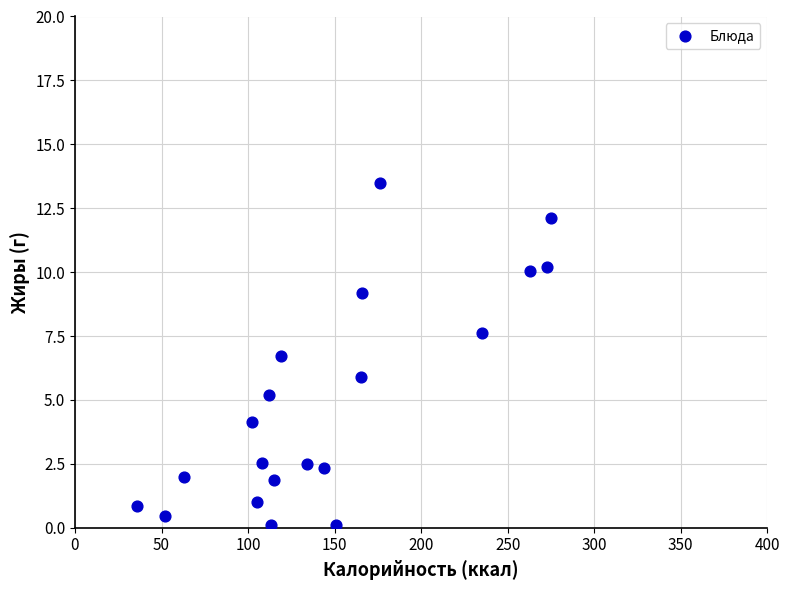

What is the range of Y values (max minus min)?

13.4